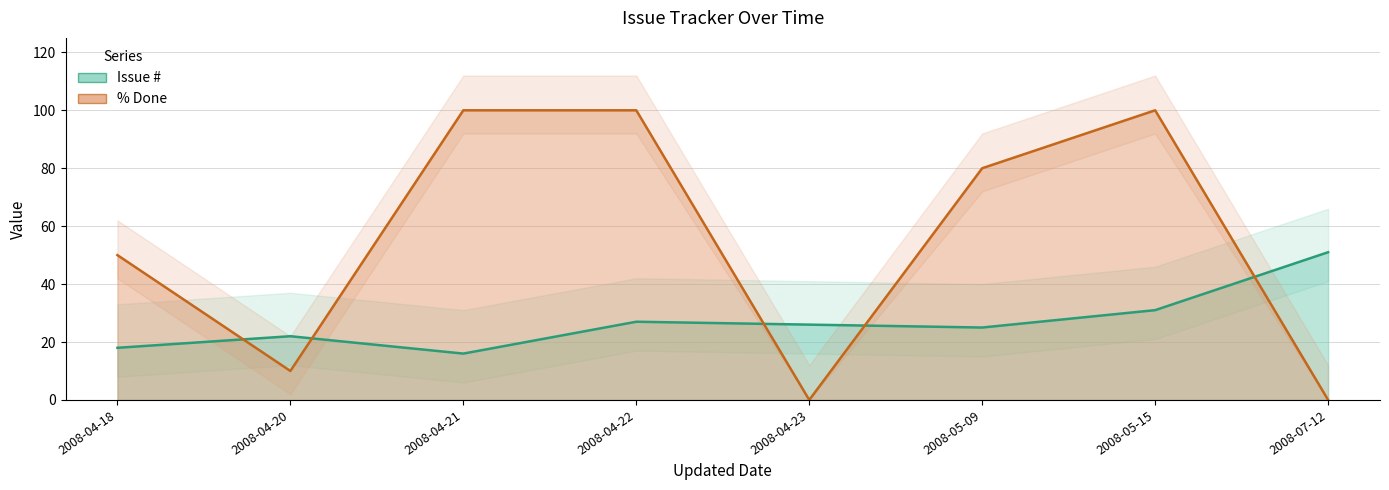

What is the spread (max minus min) of values at 2008-05-09?

55